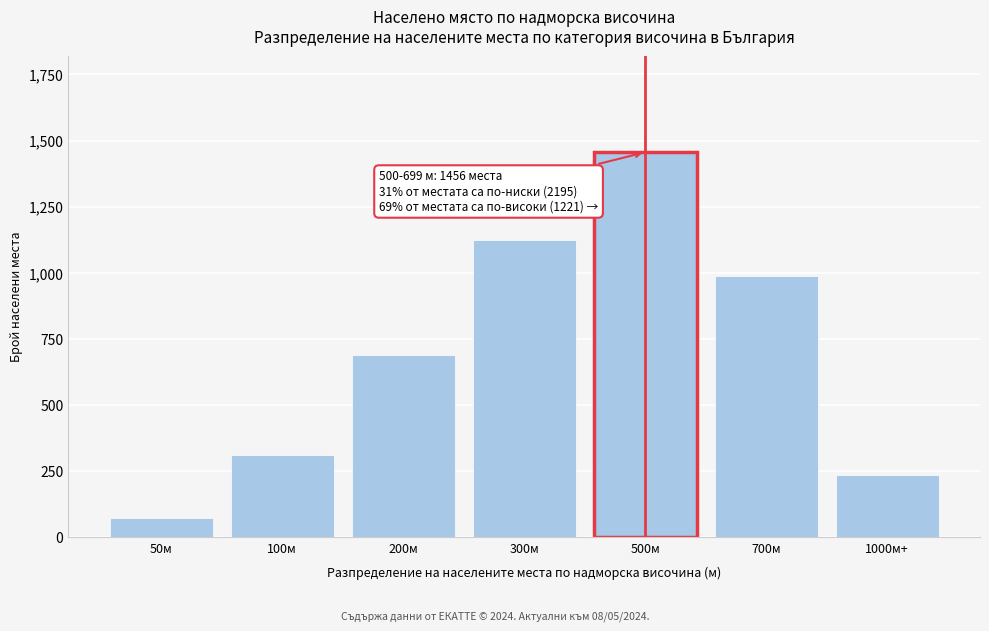

Reading right to left, extract all data points from this chart.

1000м+=234	700м=987	500м=1456	300м=1123	200м=689	100м=312	50м=71